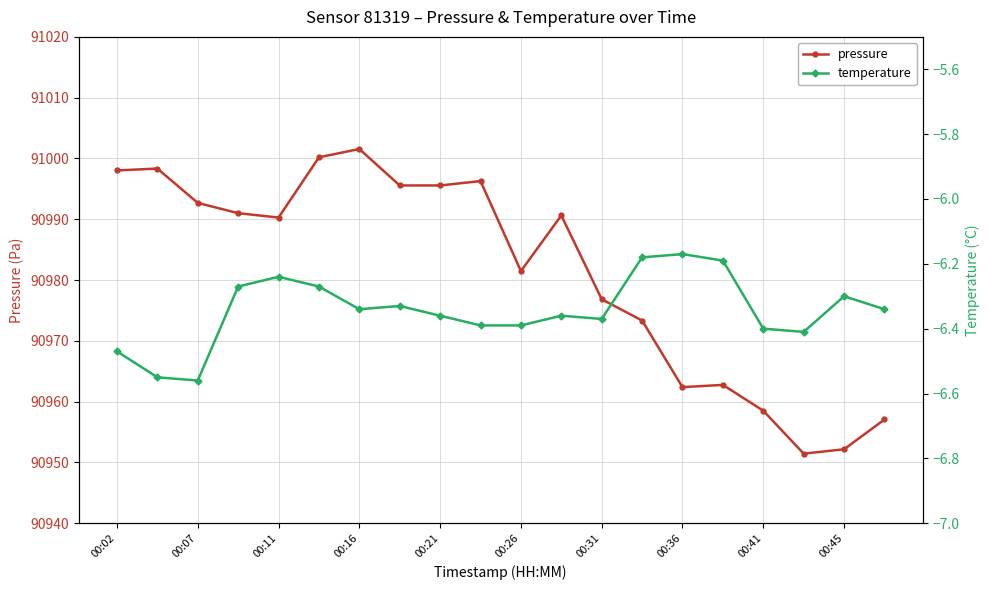

The pressure series shows 90951.4 at 17. True or false?

True